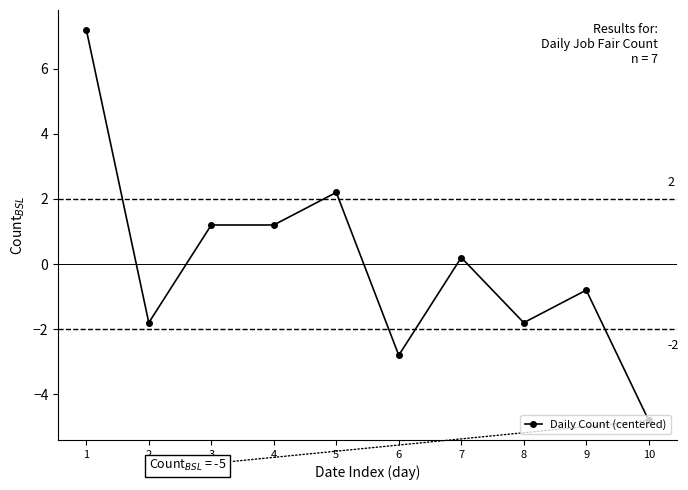

Between 9 and 6, which is larger?

9